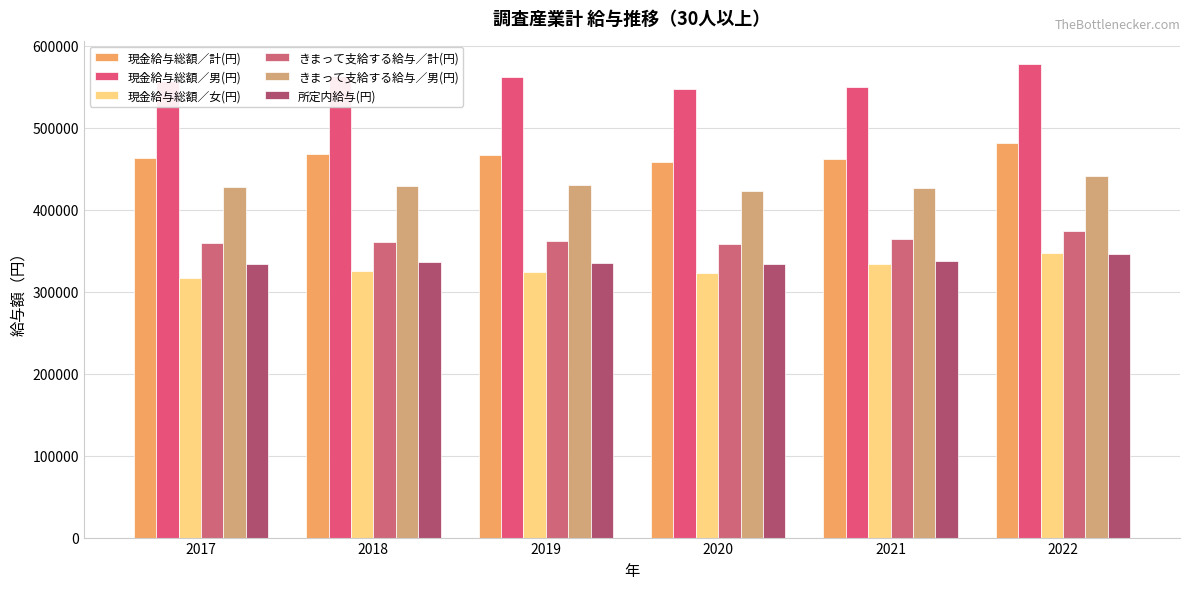

How many data points in 現金給与総額／計(円) are less than 466397?

3